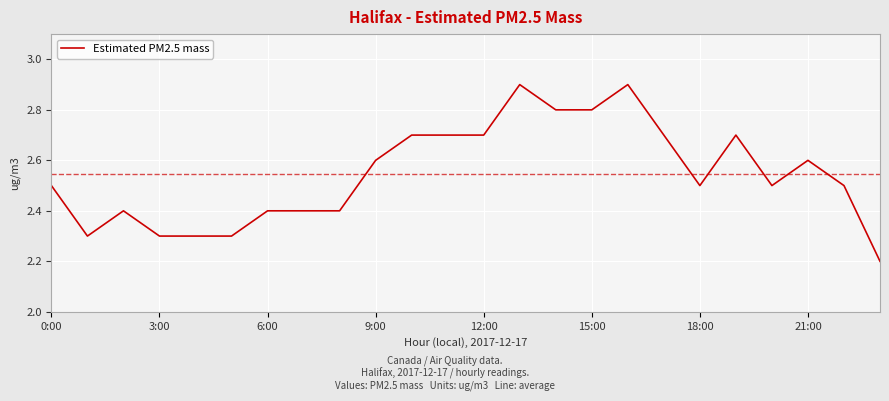

Does the chart have visible grid lines?

Yes